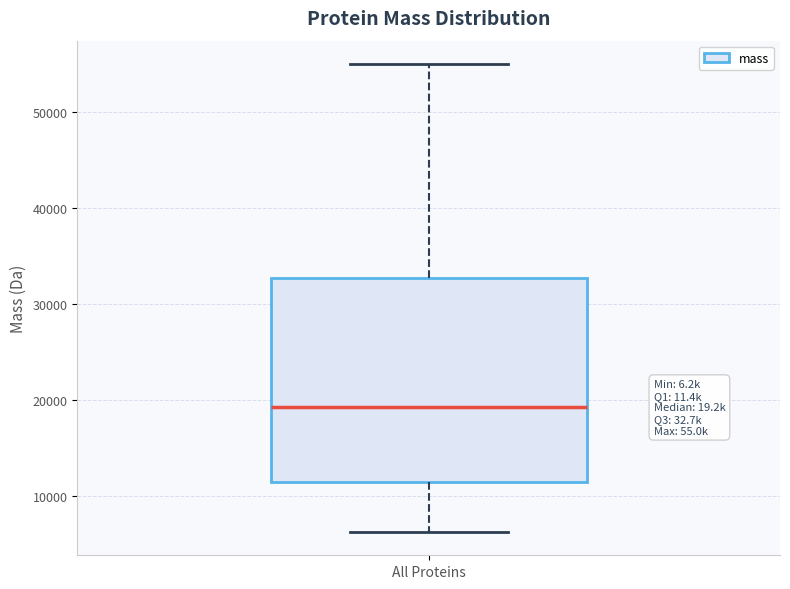

Read this box plot against the y-axis: the position of the median line, the range covered by the box, and the ends of both whiskers. The values are not printed on the chart, so give them approximately, as read against the axis.

median 19000, box 11000 to 33000, whiskers 6000 to 55000